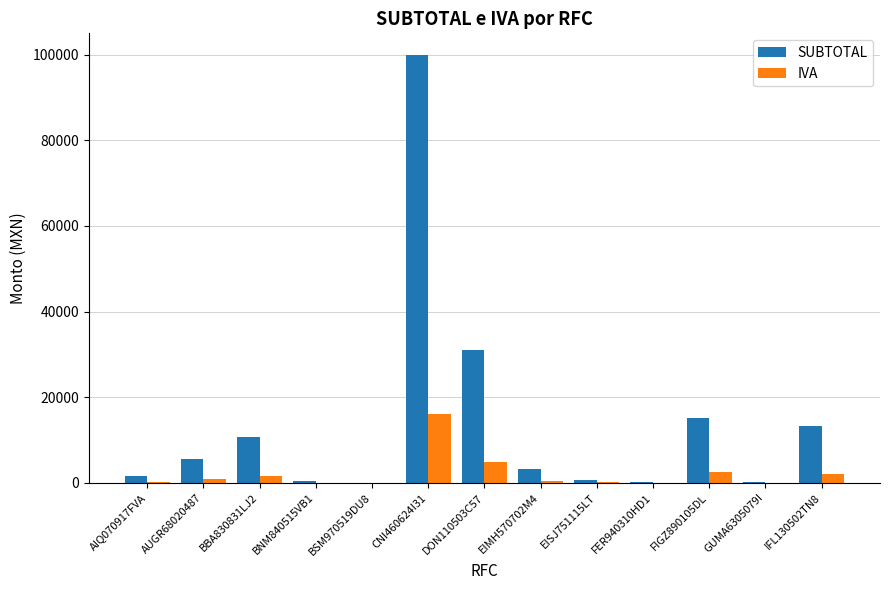

Which label corresponds to the largest value in the chart?

CNI460624I31